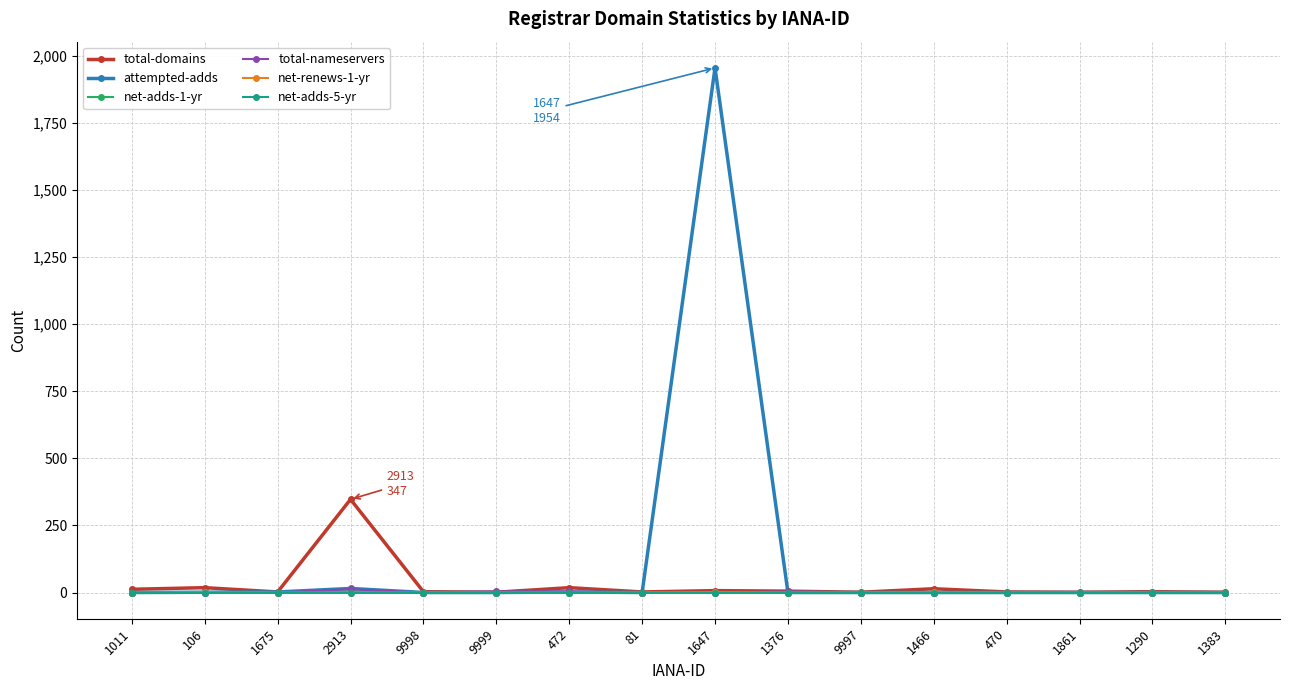

At which category is the sum across all series the highest?

1647